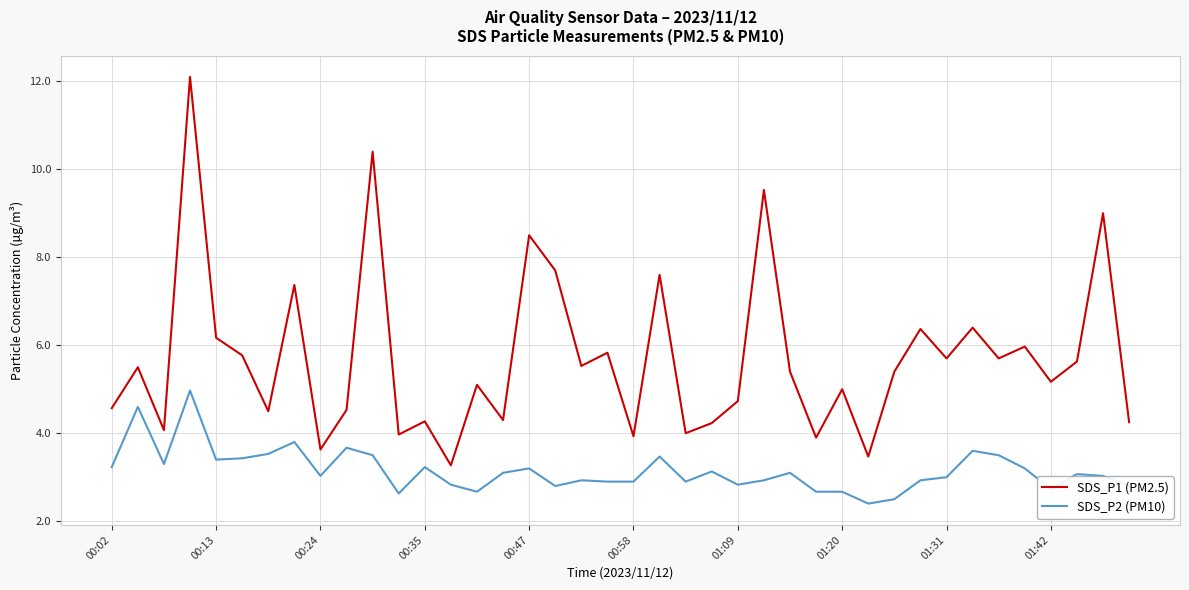

Count the number of categories in the chart.

40